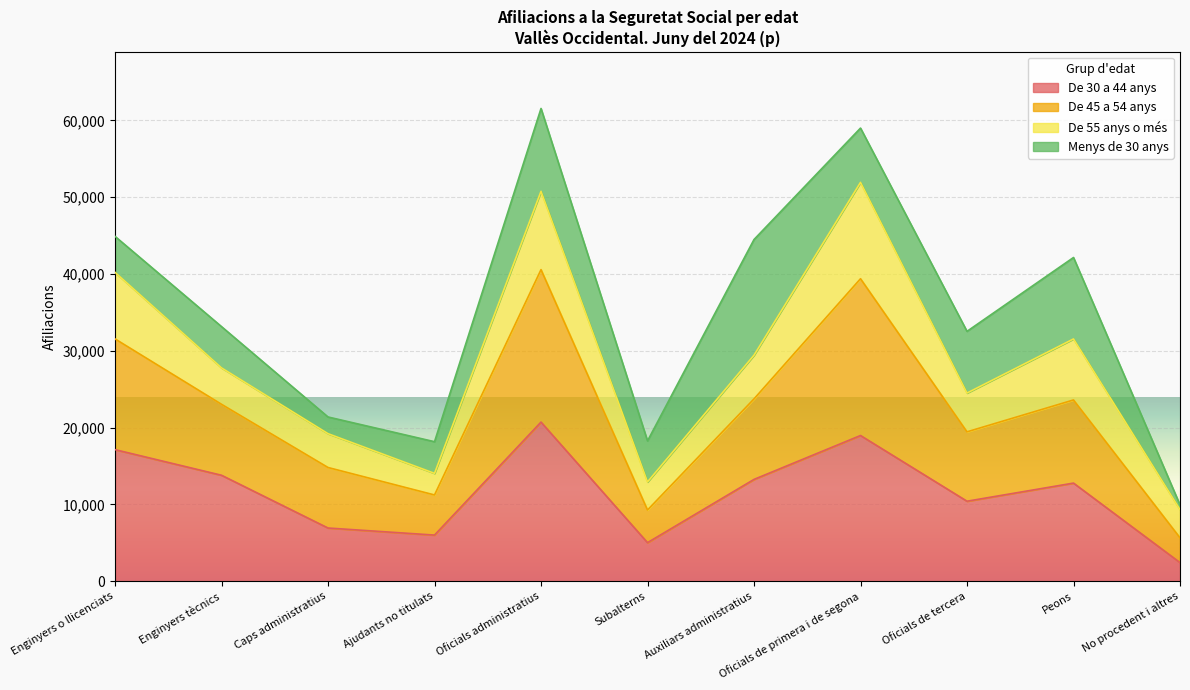

At which label does De 30 a 44 anys reach its minimum?

No procedent i altres